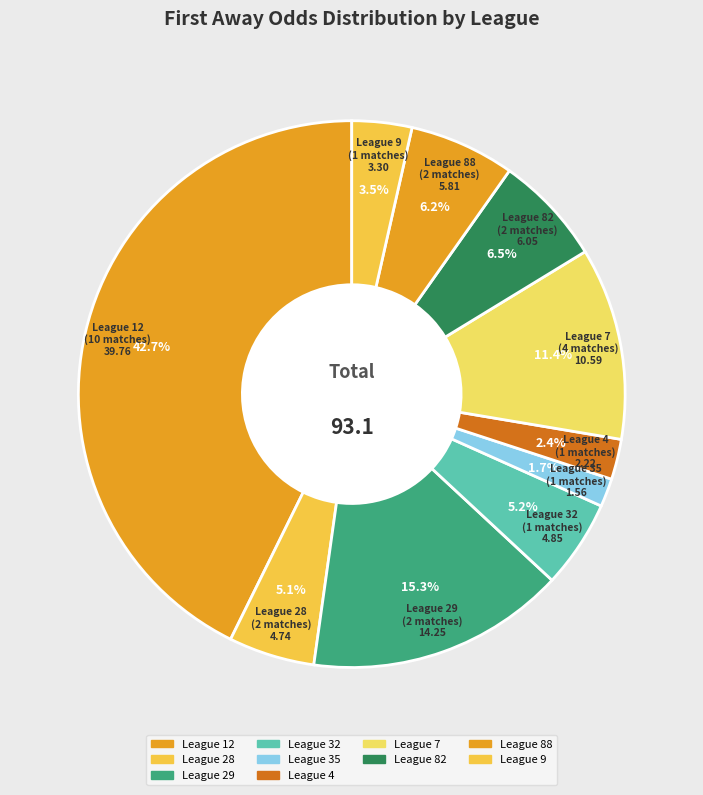

Count the number of slices in the pie.

10